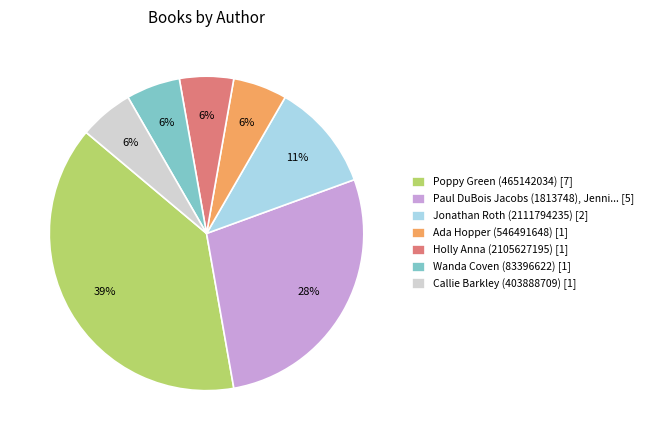

Which category has the biggest portion of the pie?

Poppy Green (465142034) [7]